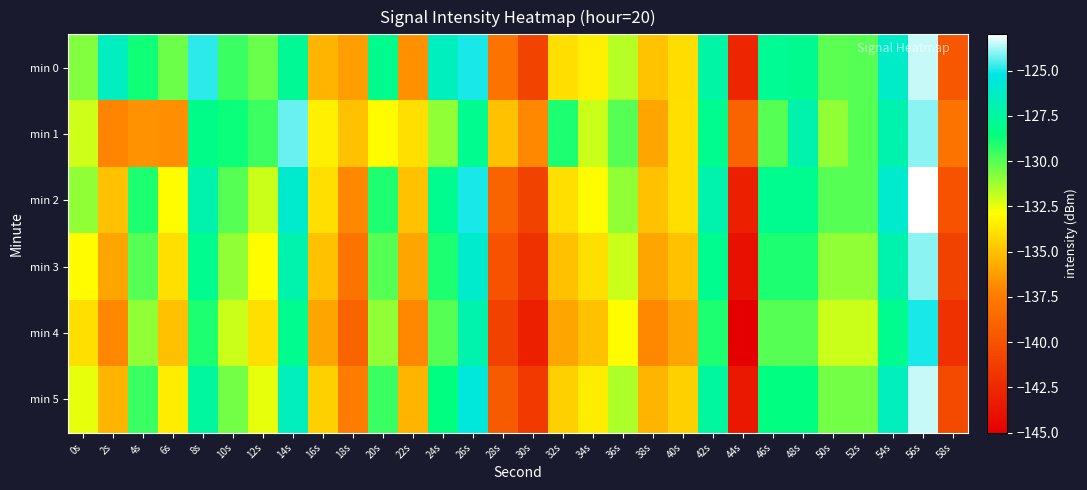

How many data points does each series have?

30